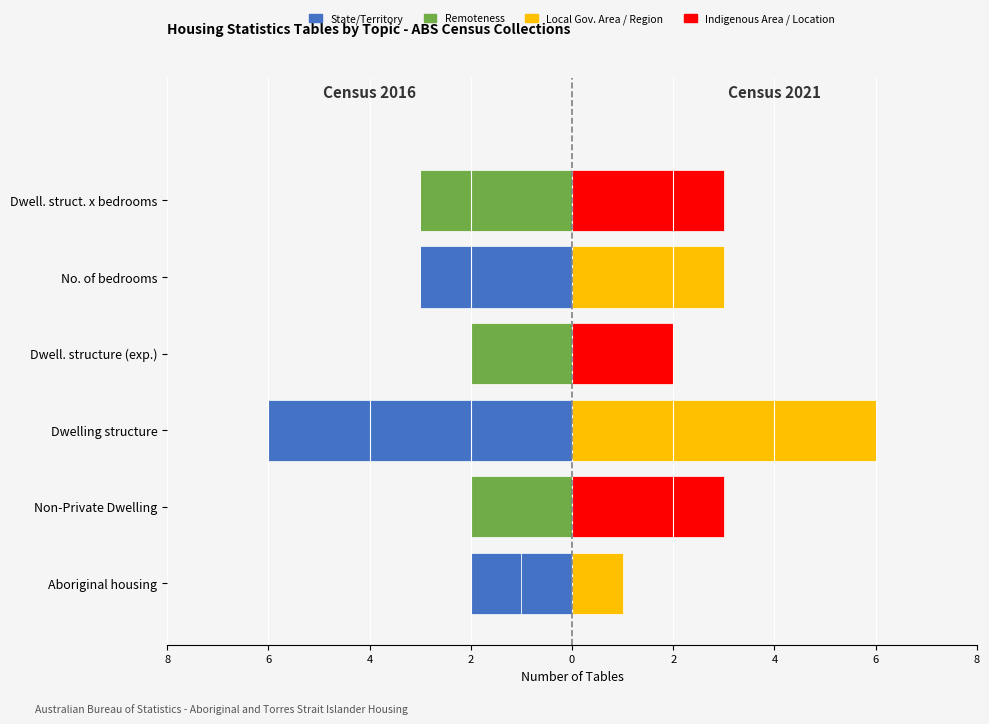

What is the value of the Census 2016 (tables per disaggregation) bar at the 1st from the left?

-1